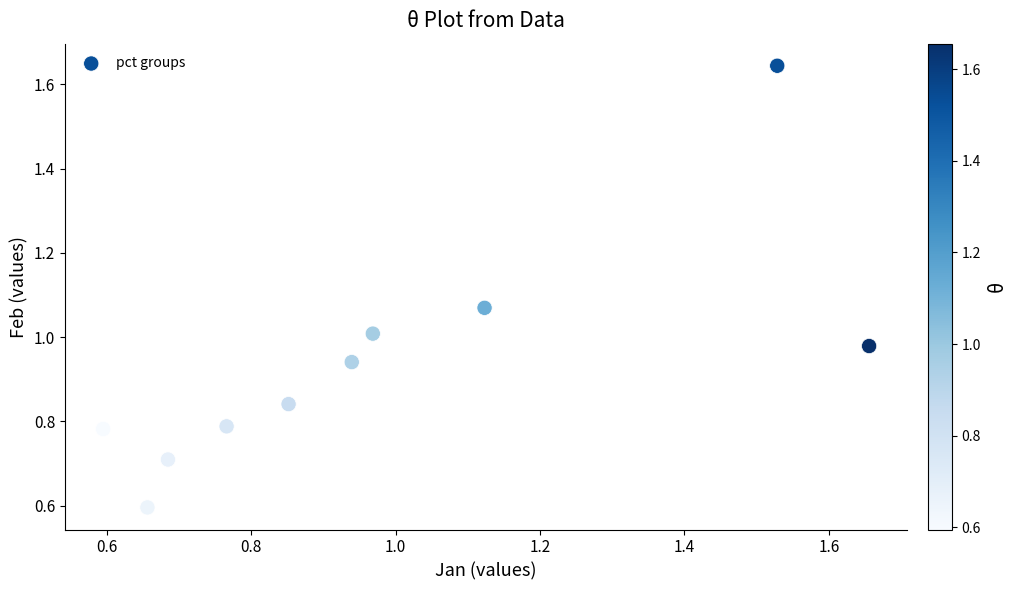

Count the number of points in this scatter plot.

10